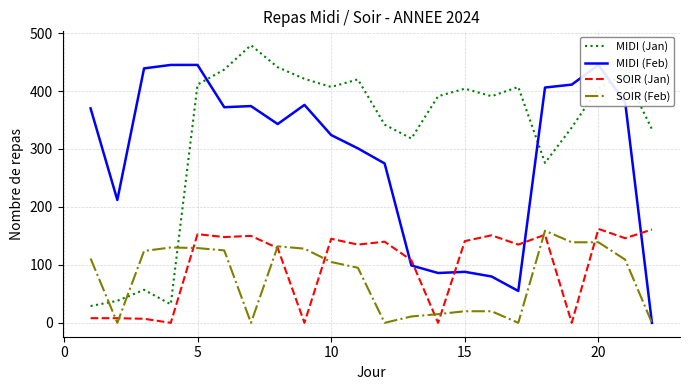

Reading right to left, what are all the values shown in this chart?

MIDI (Jan): 334	429	405	337	276	407	391	404	391	318	342	420	407	421	441	479	437	411	32	57	38	29
MIDI (Feb): 0	380	445	411	406	55	80	88	86	99	275	301	324	376	343	374	372	445	445	439	212	370
SOIR (Jan): 161	146	162	0	152	135	151	141	0	108	140	135	145	0	129	150	148	153	0	7	8	8
SOIR (Feb): 0	109	139	139	159	0	20	20	15	11	0	95	105	128	132	0	125	129	130	124	0	111